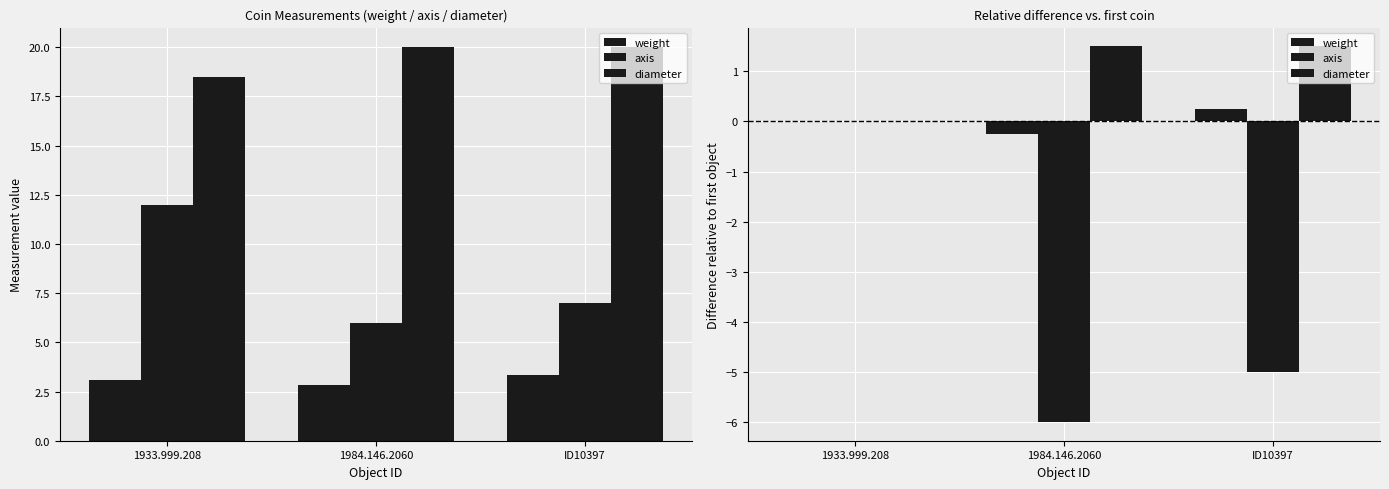

What is the difference between the maximum and minimum values in the axis series?

6.0